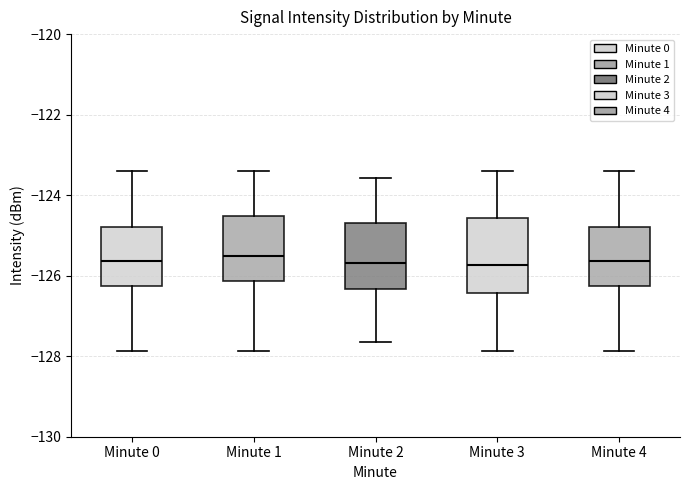

Where does the median line of the box for Minute 4 sit on the y-axis? The values are not printed on the chart, so give them approximately, as read against the axis.

-125.6